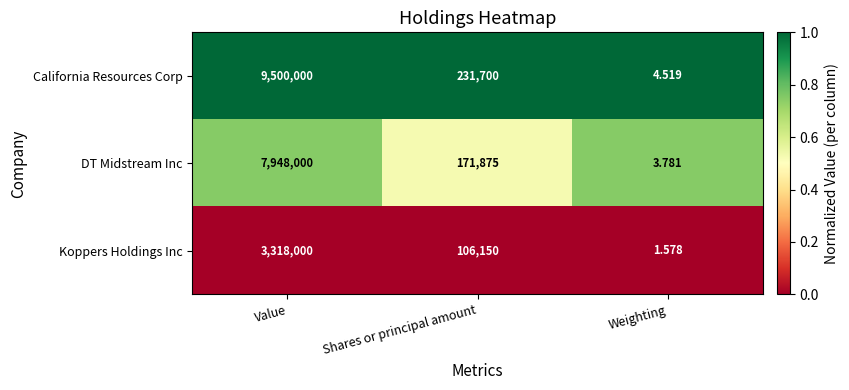

Rank the series by their maximum value, from highest to lowest.

California Resources Corp, DT Midstream Inc, Koppers Holdings Inc